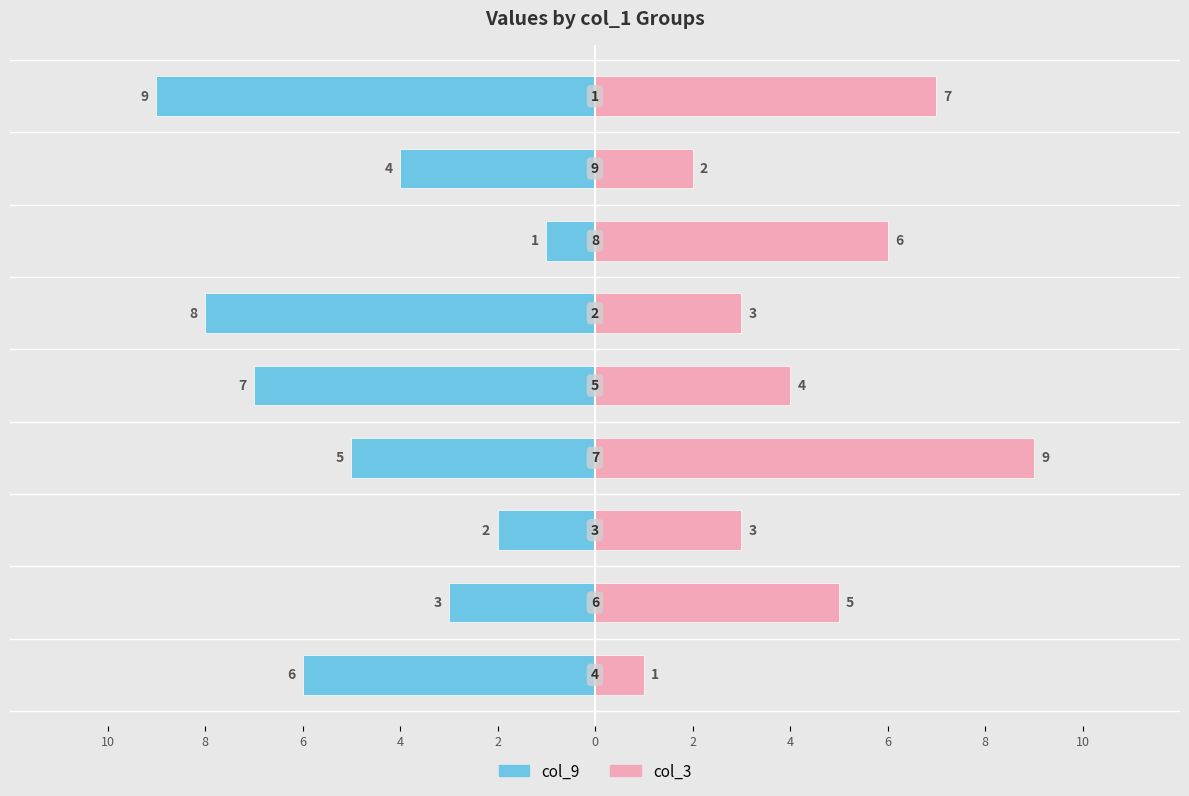

What are all the series names shown in the legend?

col_9, col_3